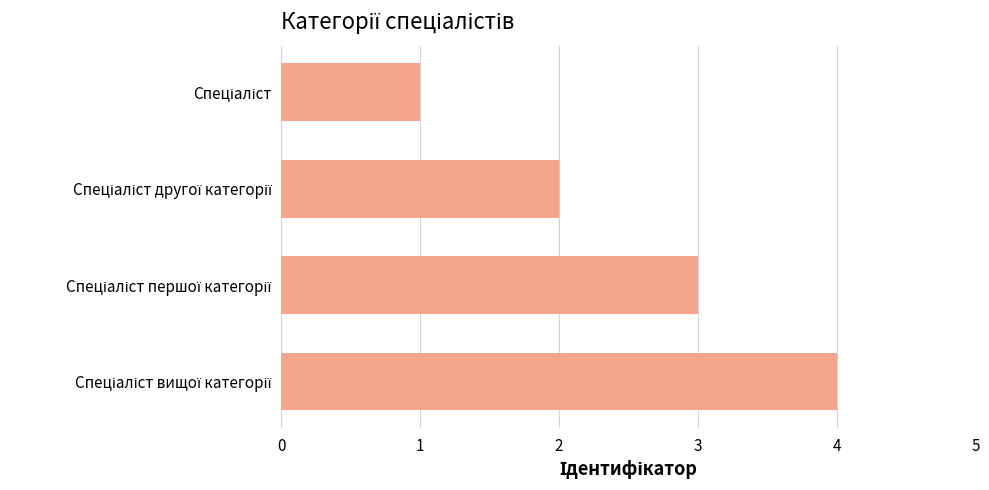

Count the number of data series in this chart.

1